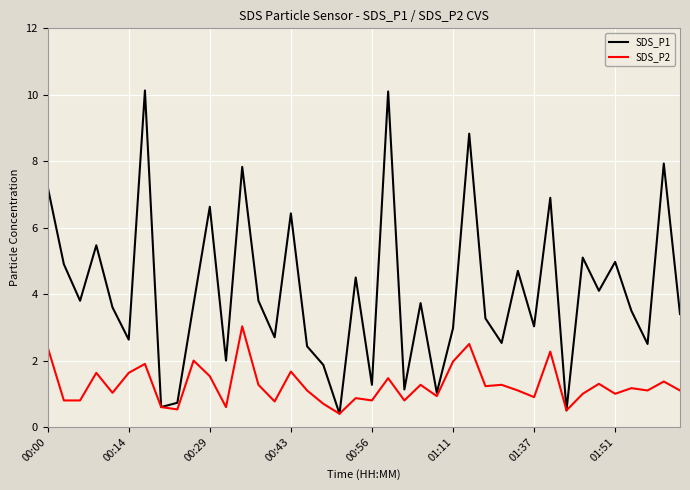

At how many categories does at least one series exceed 8?

3